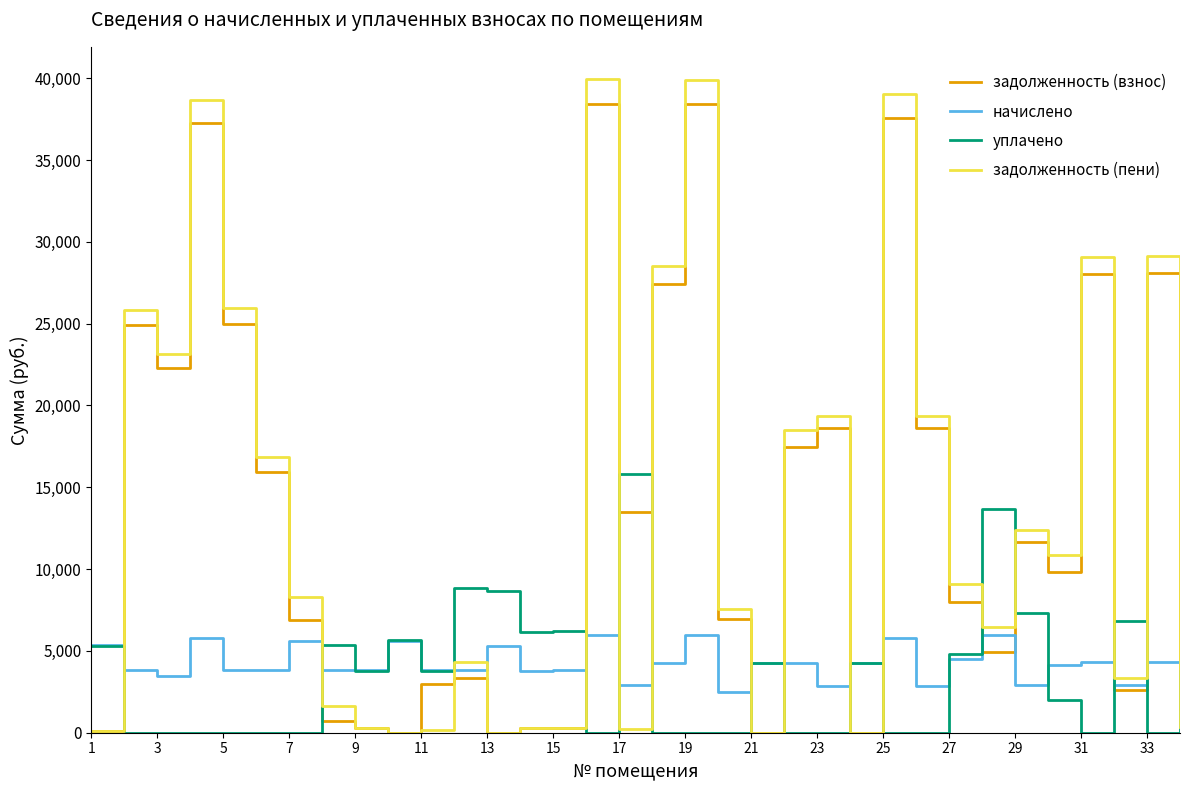

Which series has the largest range (max minus min)?

задолженность (пени)